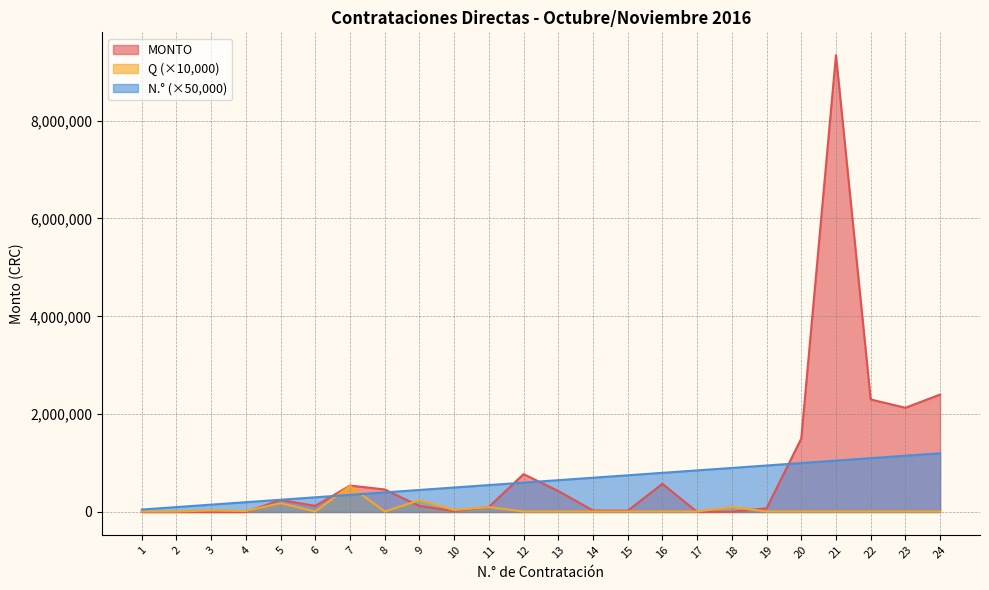

Which series has the widest spread of values?

MONTO